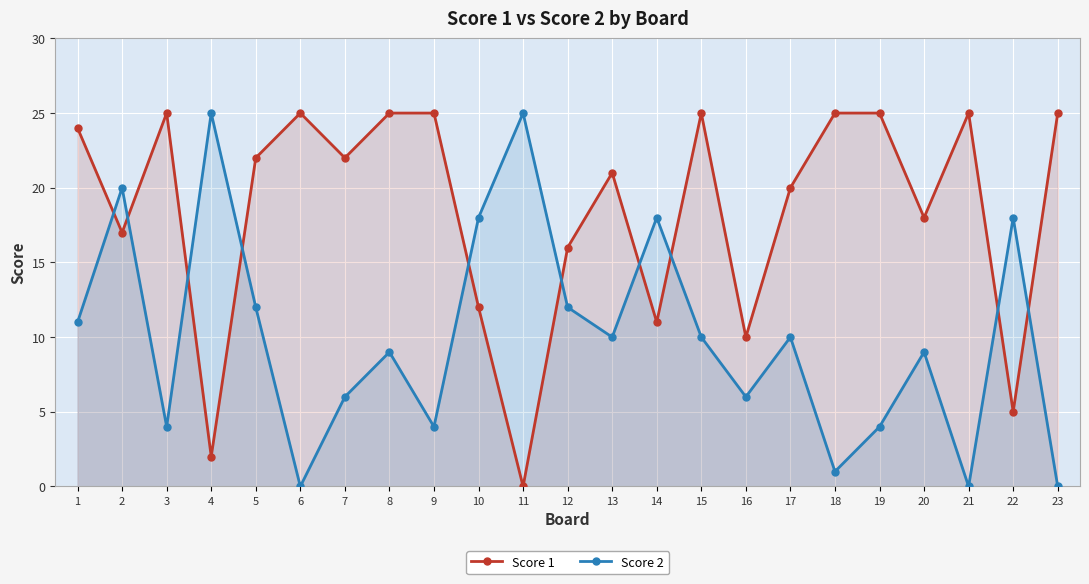

What are all the series names shown in the legend?

Score 1, Score 2